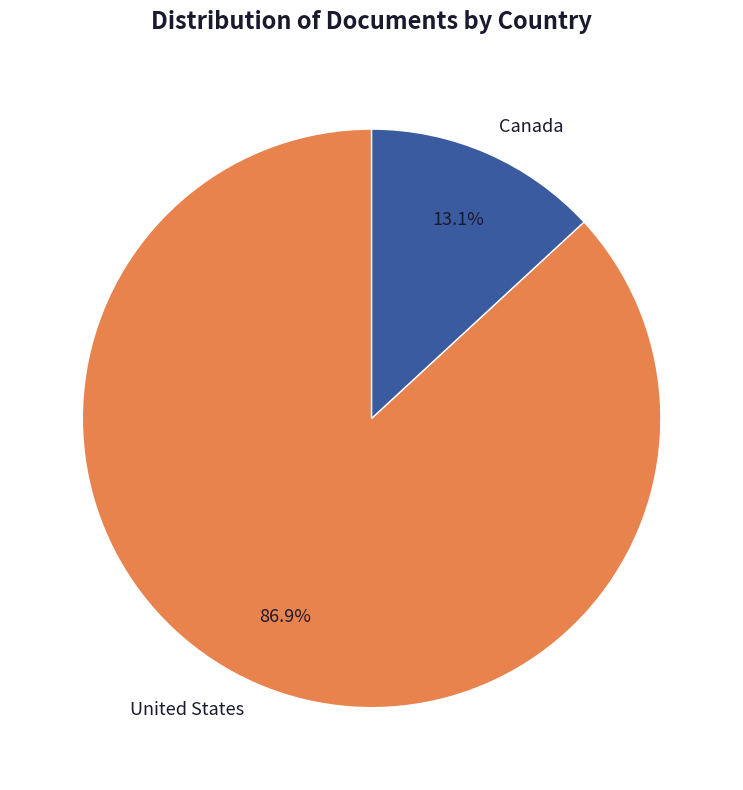

True or false: Canada accounts for 21% of the total.

False